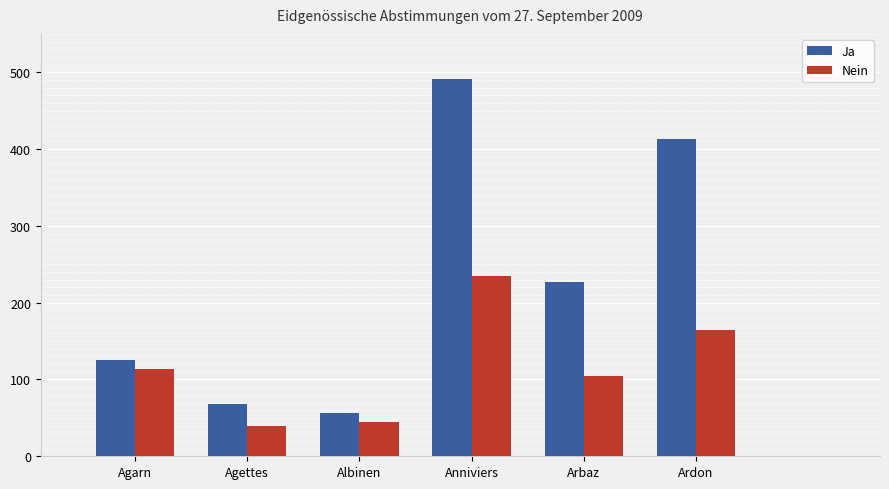

Does the chart contain stacked bars?

No